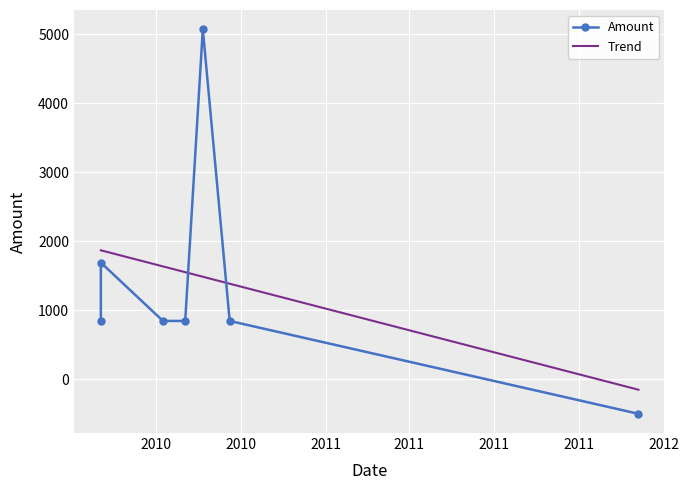

Reading left to right, list all the values displayed in this chart.

2010-06-03=845	2010-06-03=1690	2010-08-09=845	2010-09-02=845	2010-09-21=5070	2010-10-20=845	2012-01-04=-500